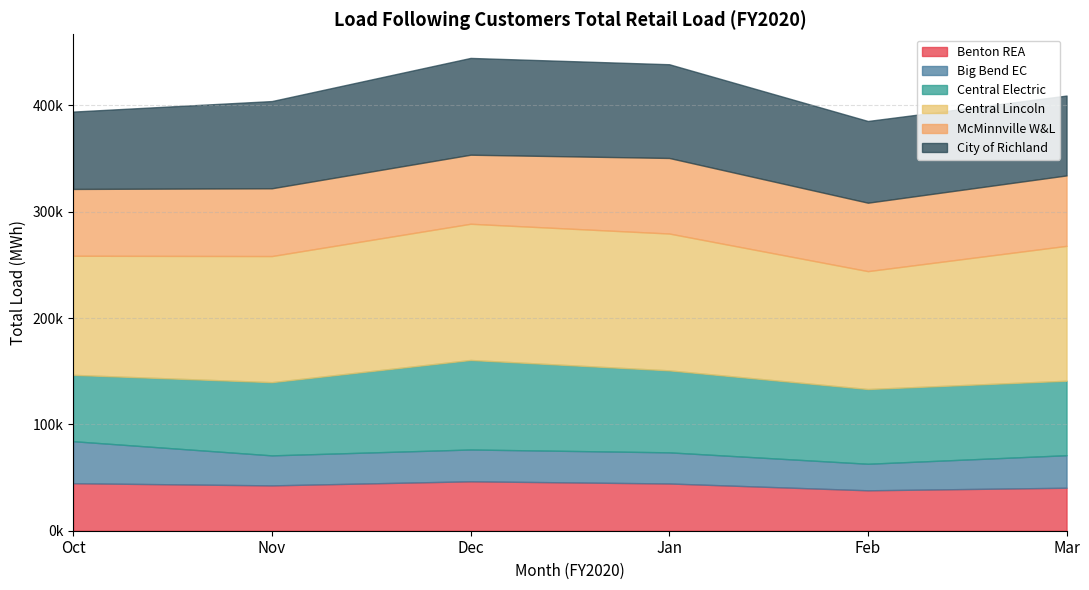

True or false: Mar has more than 0 points higher than both neighbors.

True